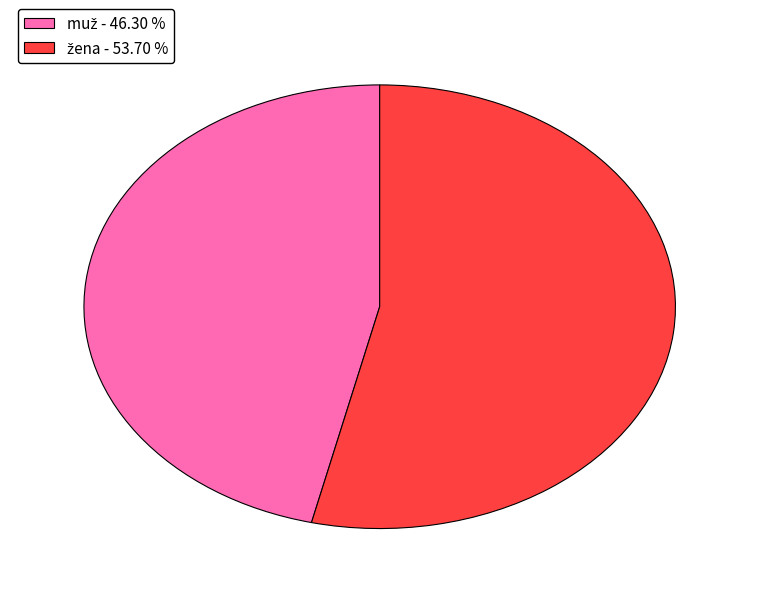

Does any single category account for the majority?

Yes